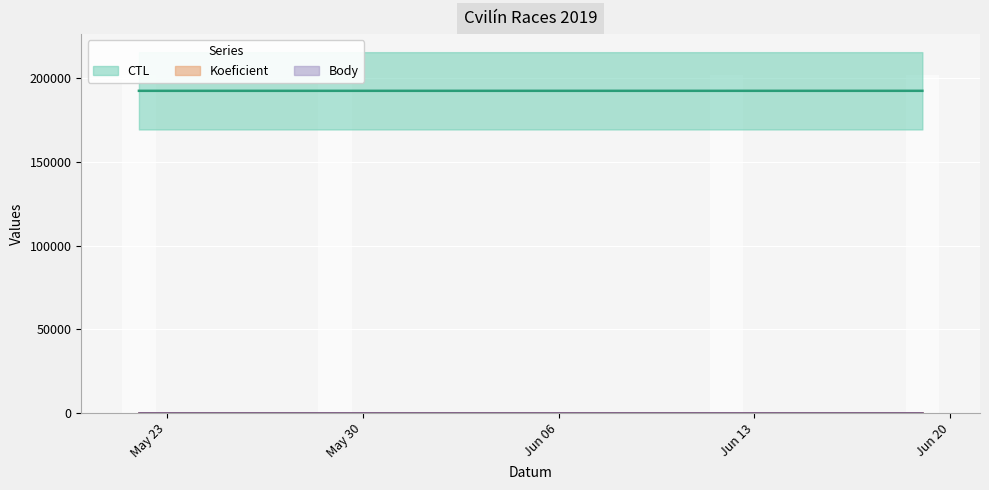

How many distinct data groups are displayed?

3